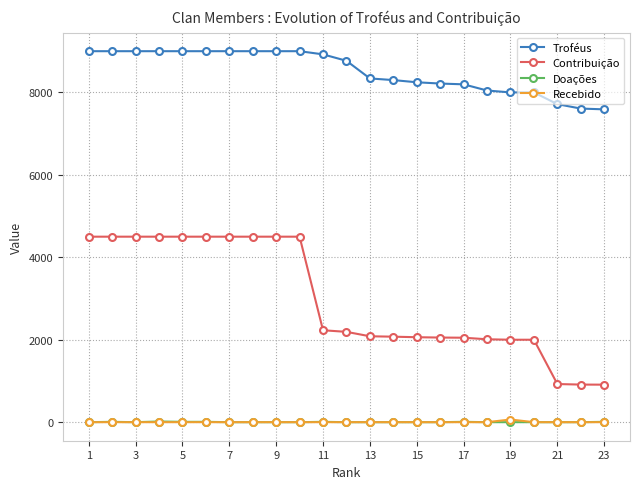

Which series has the largest range (max minus min)?

Contribuição